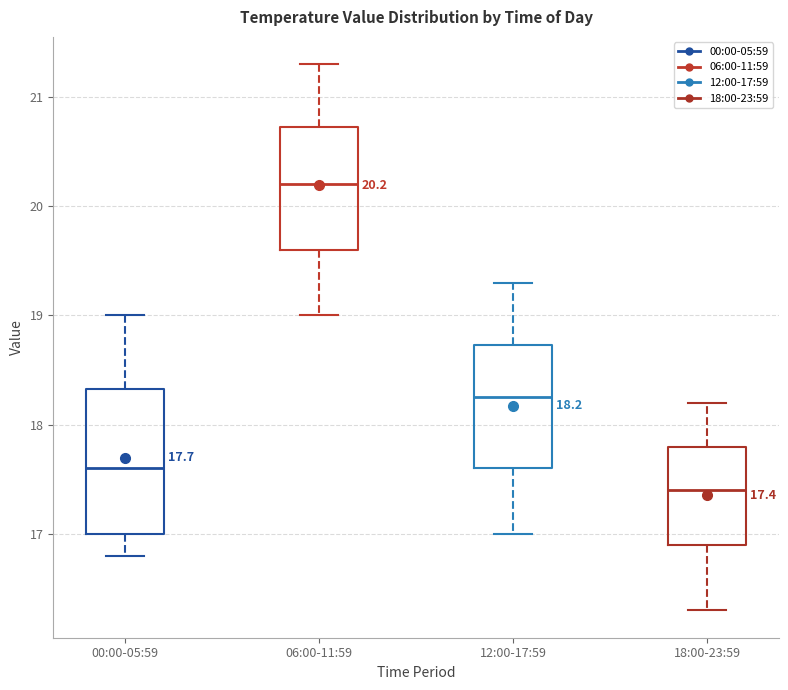

Which box has the lowest median line?

18:00-23:59